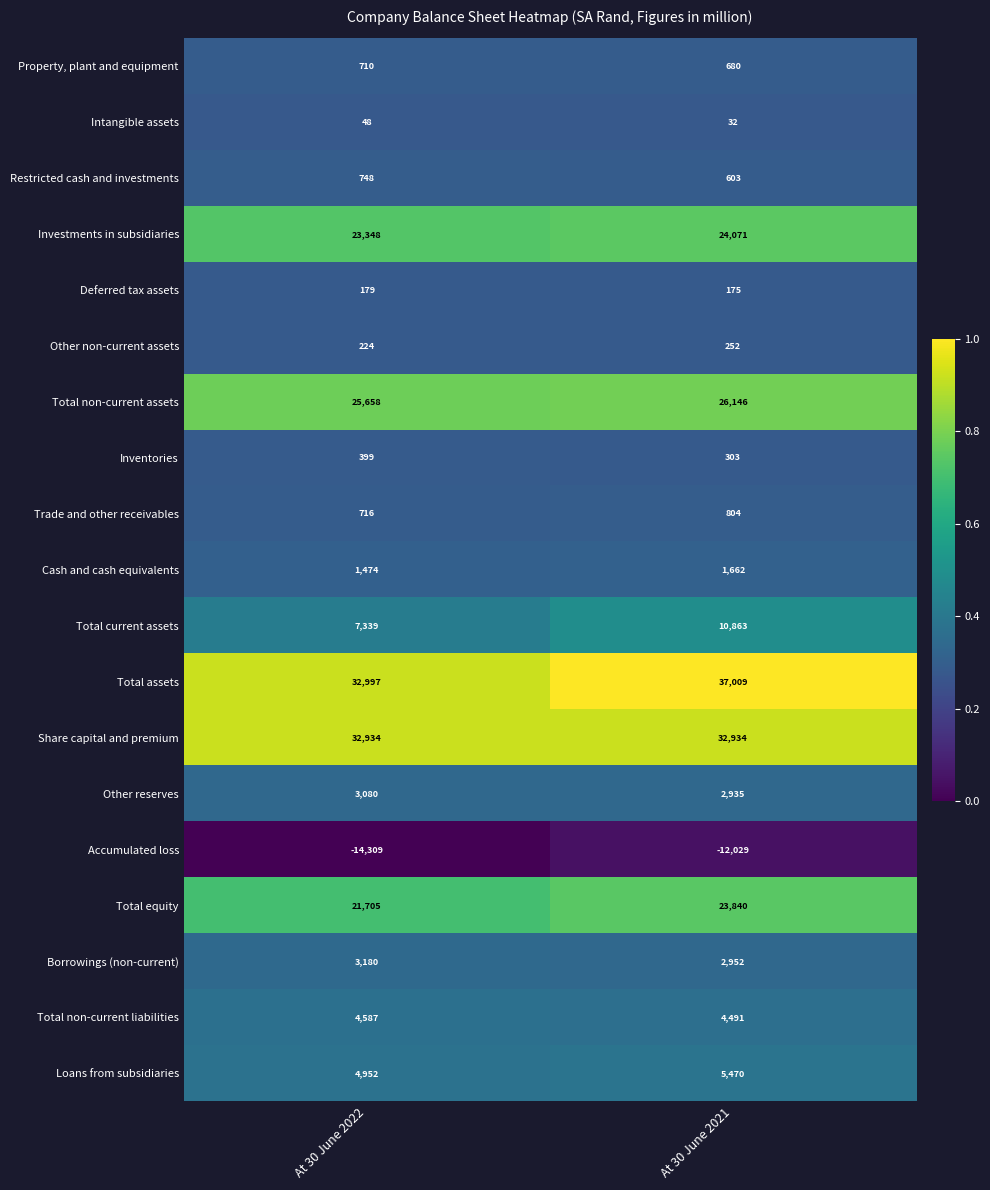

At which category does the chart reach its peak across all series?

At 30 June 2021